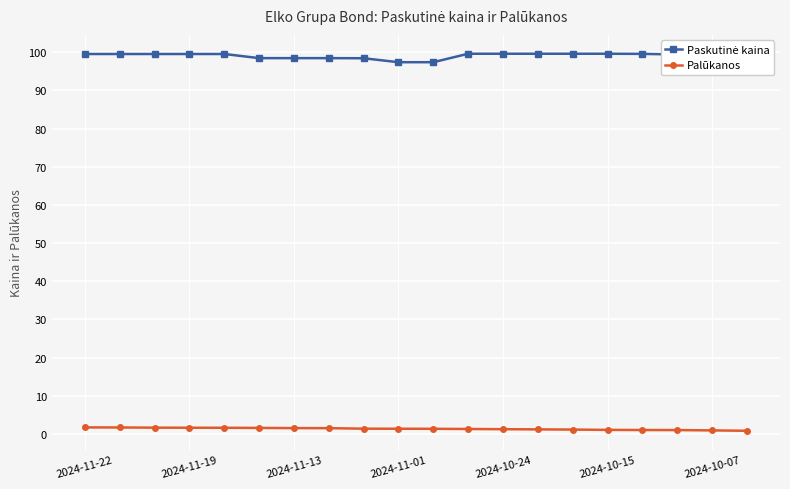

At how many categories does at least one series exceed 74?

20